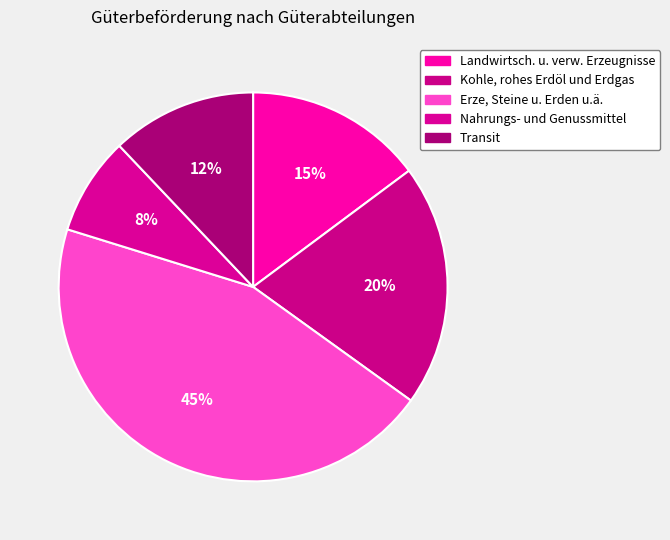

Is it true that Nahrungs- und Genussmittel is 8% of the pie?

True